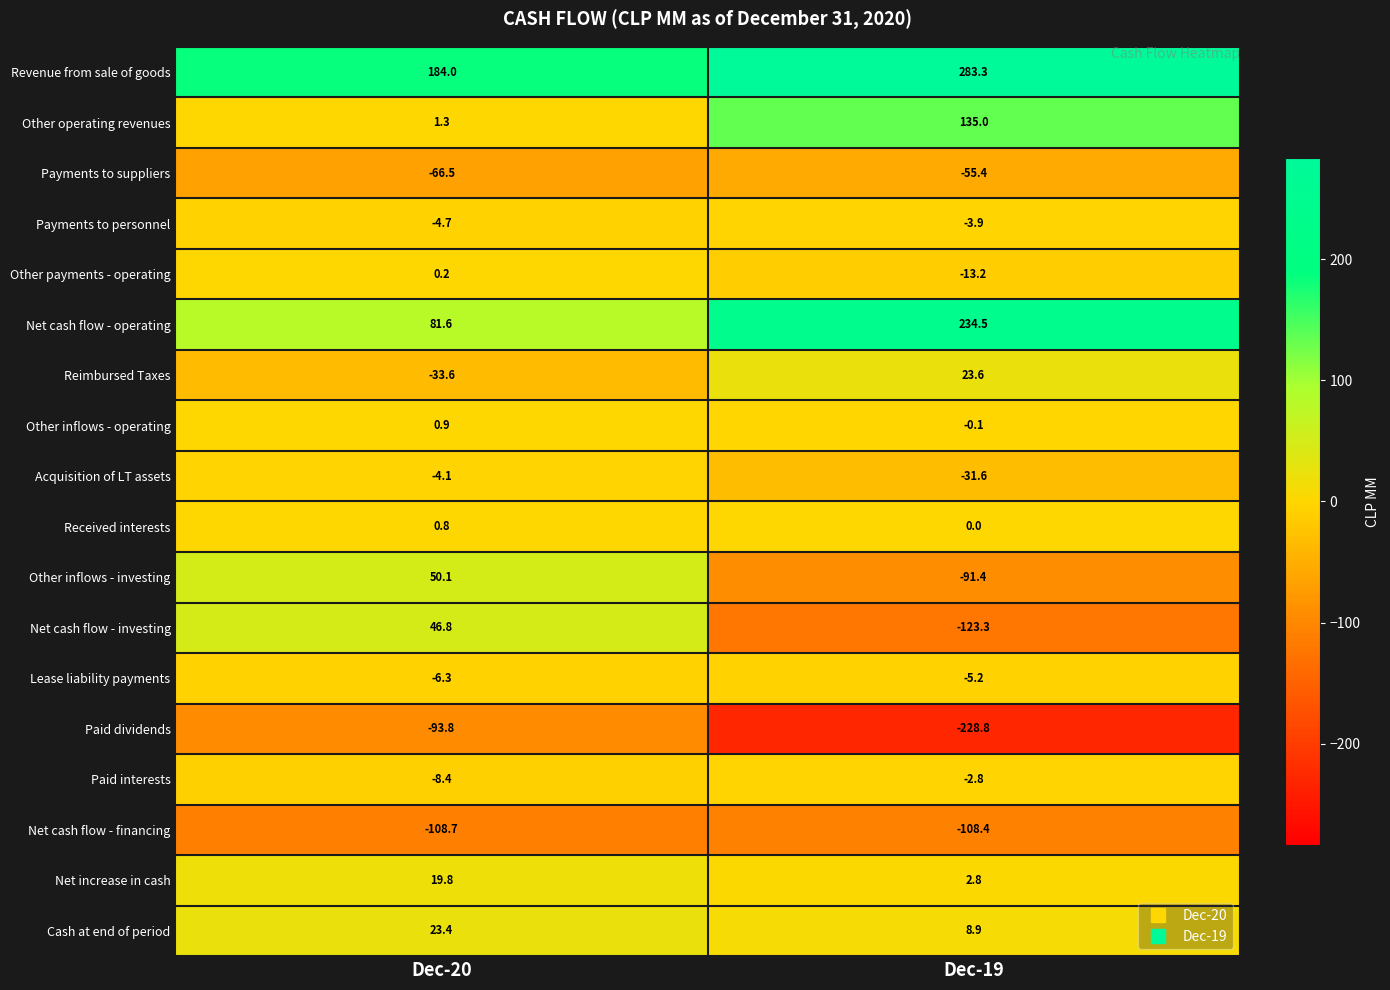

What is the spread (max minus min) of values at Dec-20?

292.7